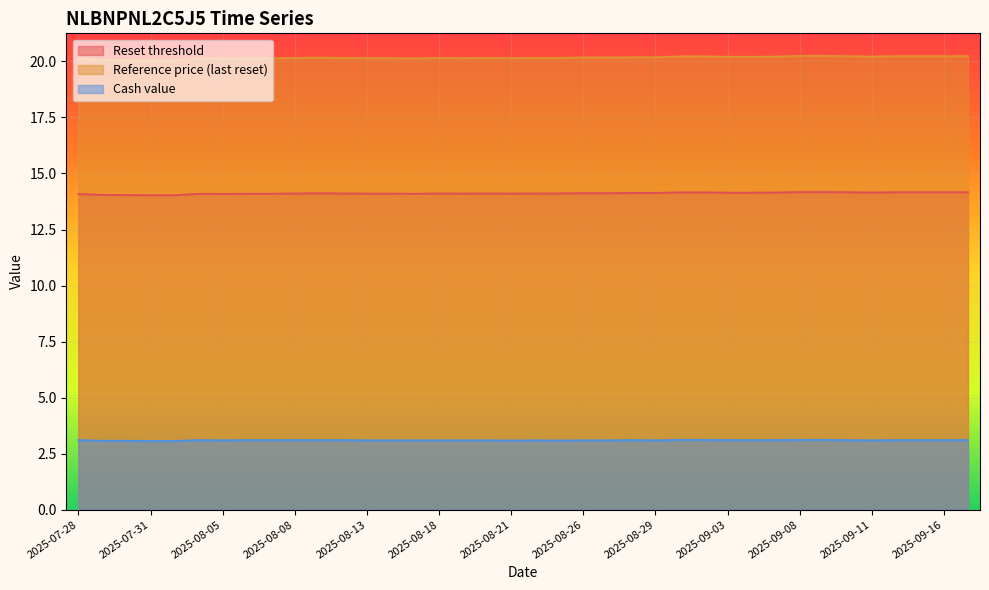

How many categories are shown in the chart?

38